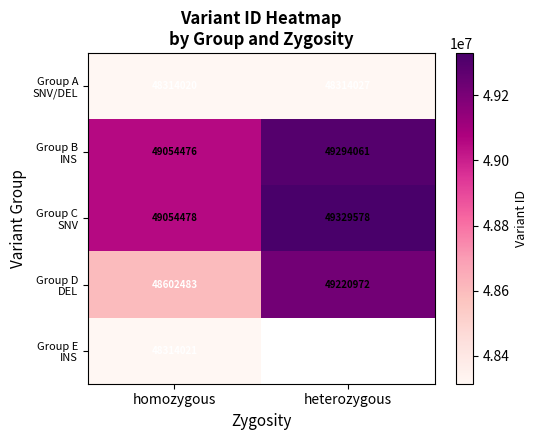

What is the difference between the highest and lowest values at homozygous?

740458